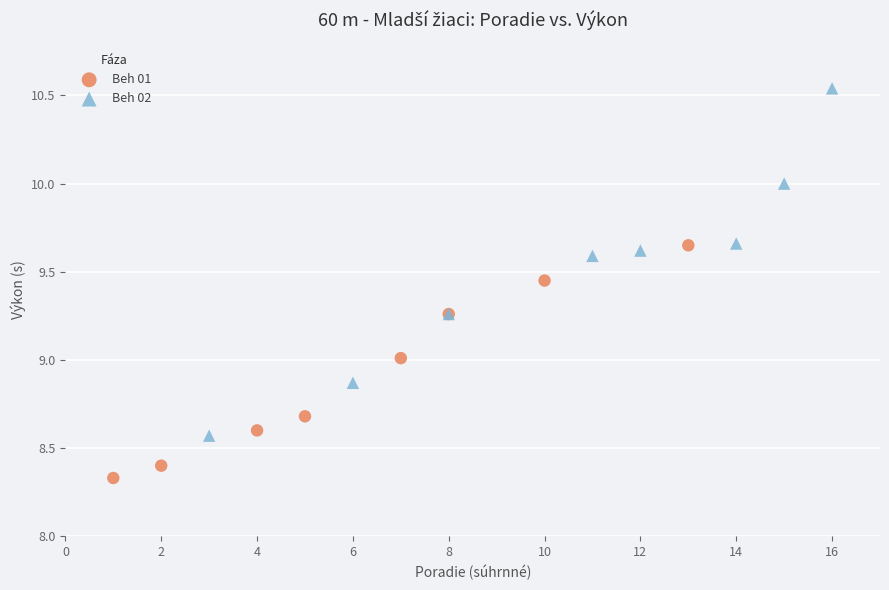

Which series reaches the maximum Y coordinate?

Beh 02